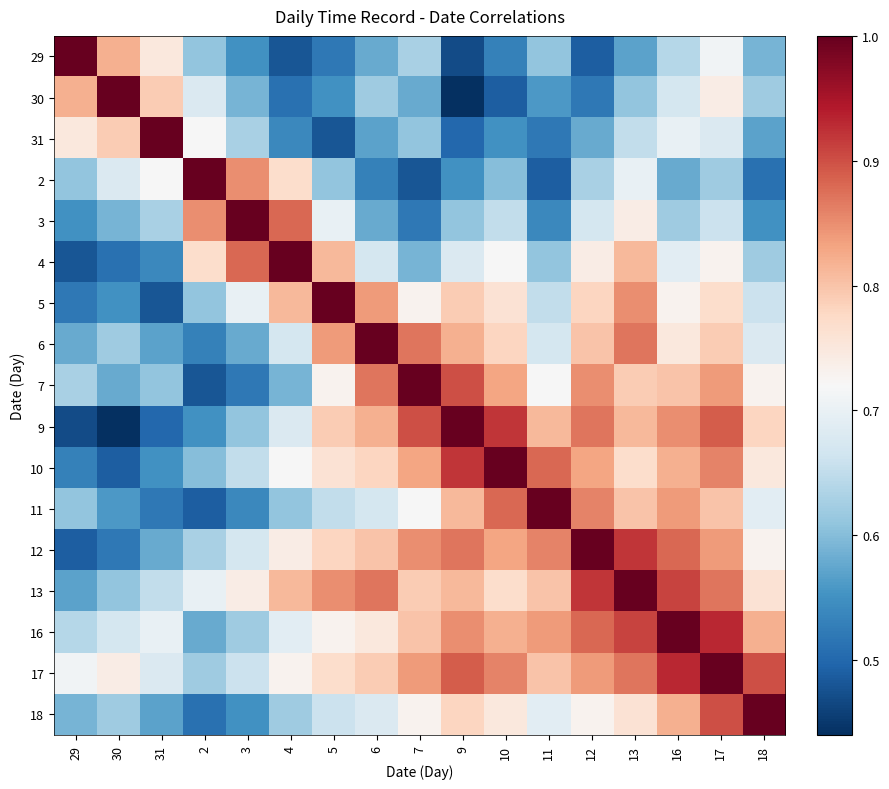

Which series has the largest total across all categories?

17